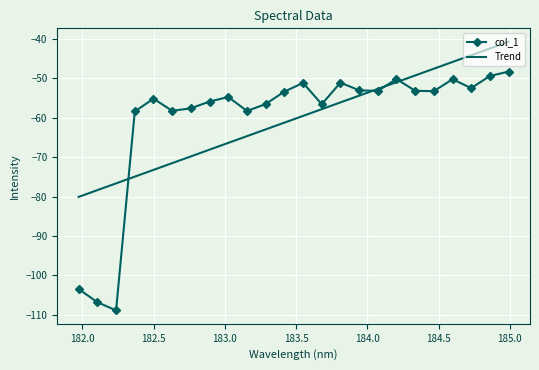

What is the minimum value shown in the chart?

-108.8